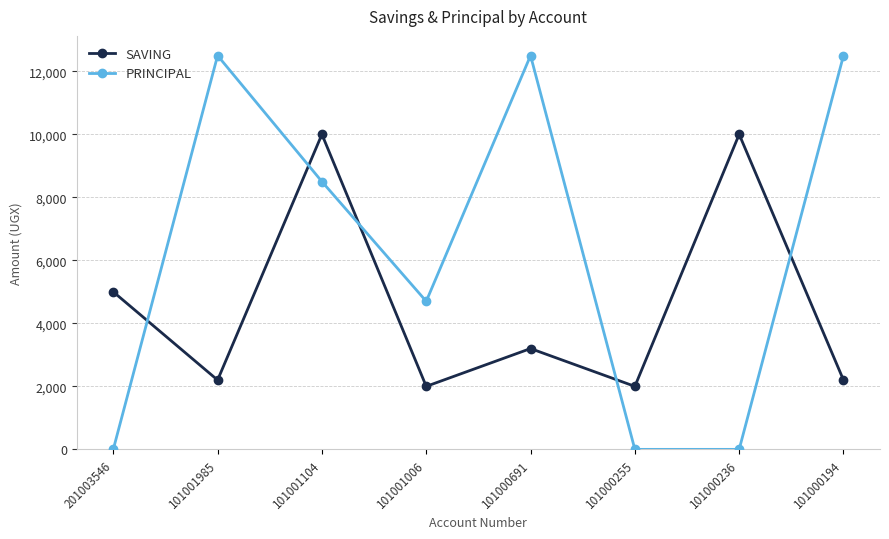

What is the maximum value shown in the chart?

12500